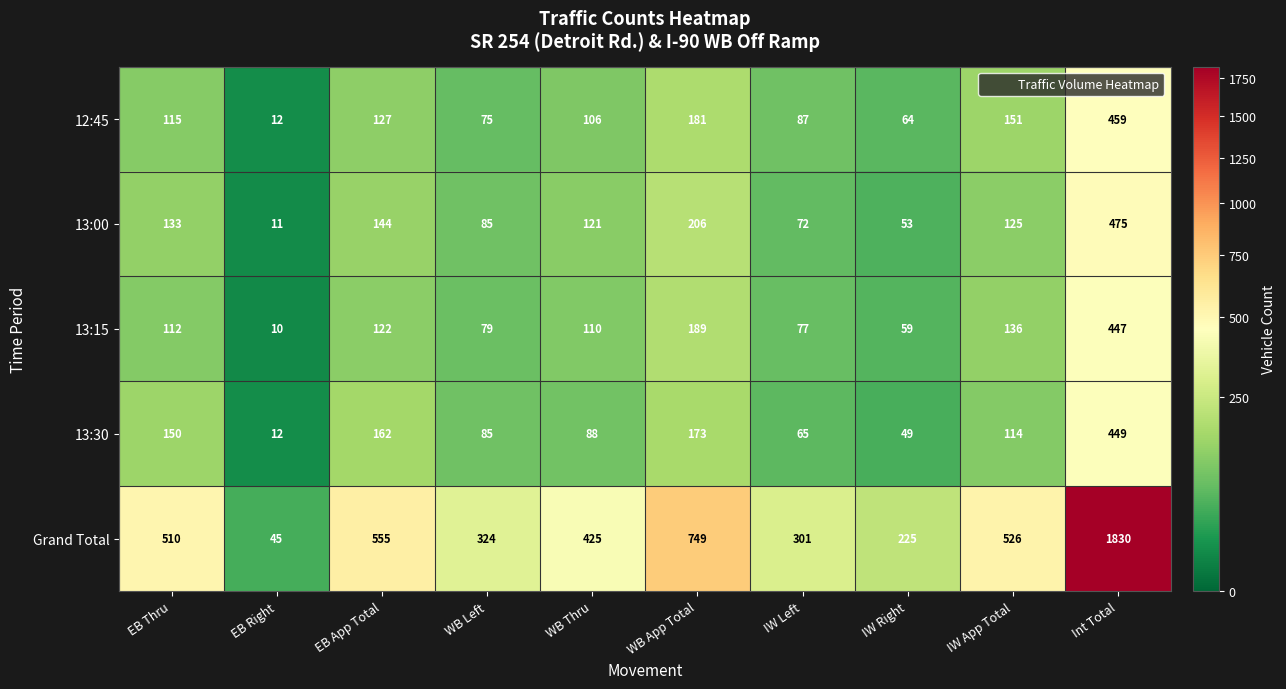

Is it true that 13:30 equals 88 at WB Thru?

True